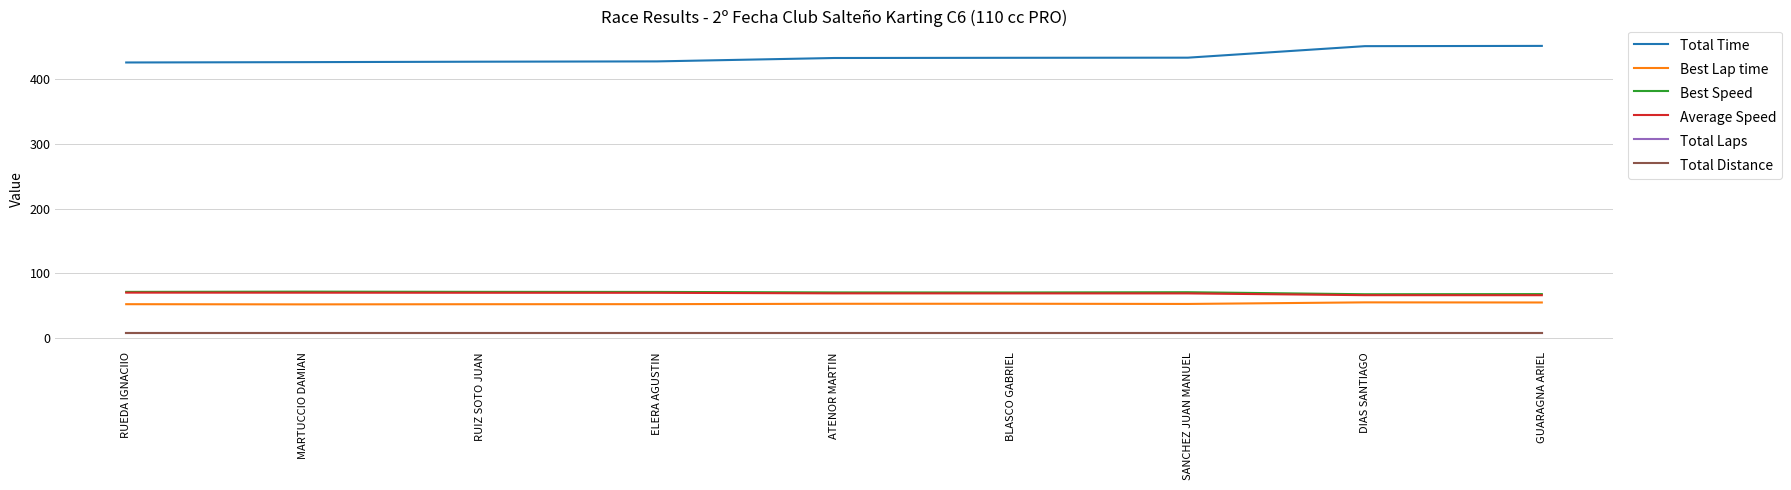

Is the value of Total Time at RUIZ SOTO JUAN greater than the value of Best Speed at BLASCO GABRIEL?

Yes